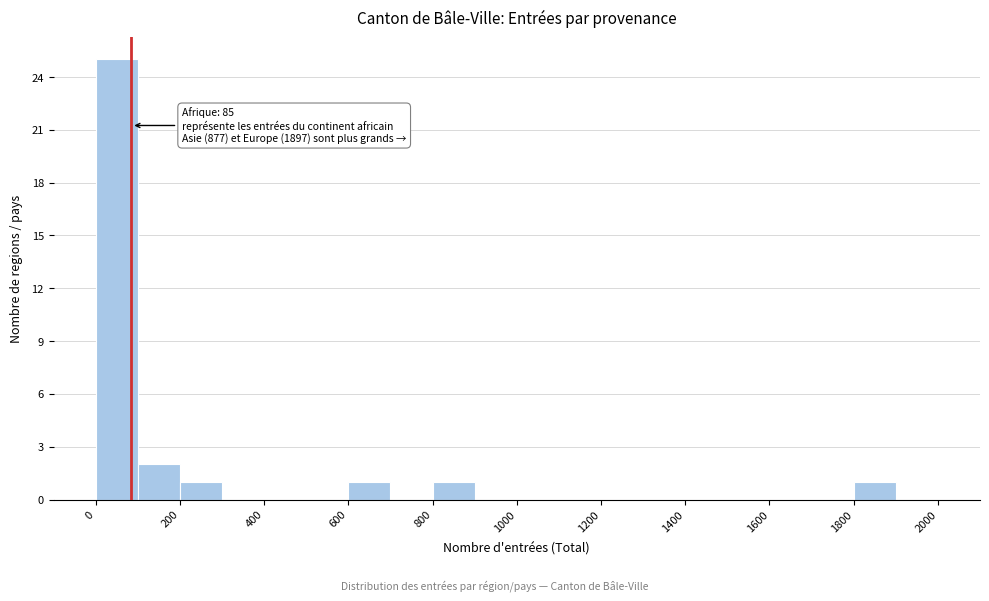

Over which range of the x-axis is the bar tallest?

0 to 100